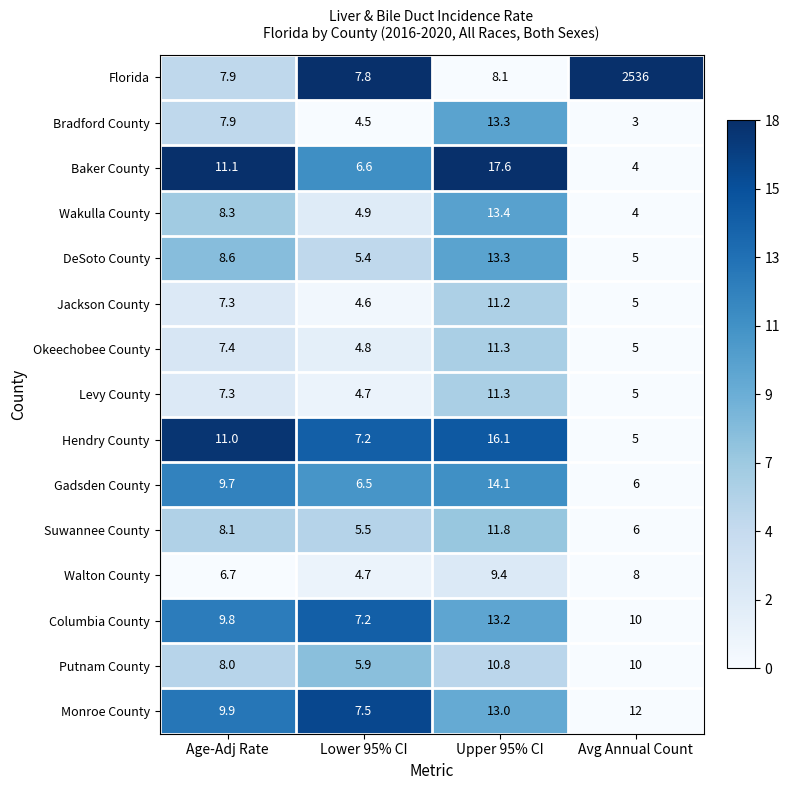

What is the average value of the Jackson County series?

7.0